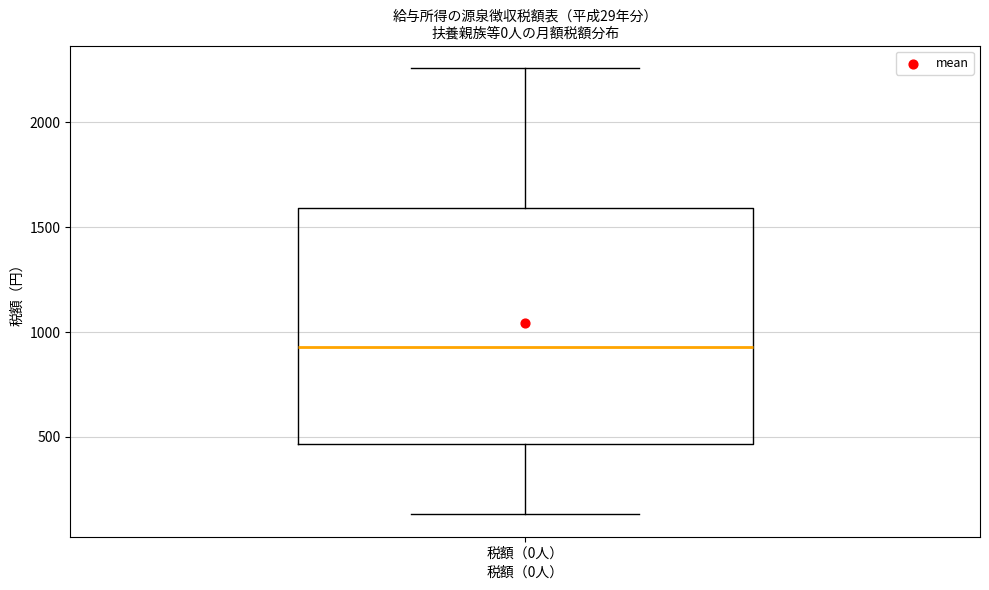

Where does the lower whisker of the box for 税額（0人） end on the y-axis? The values are not printed on the chart, so give them approximately, as read against the axis.

150